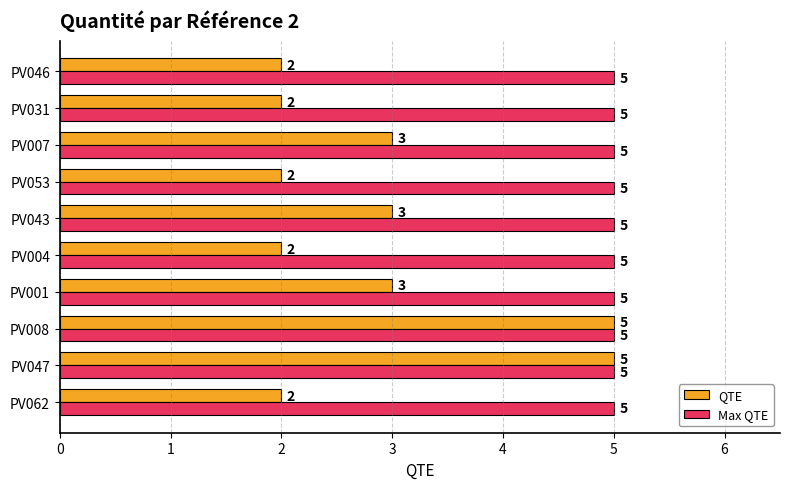

What is the difference between the highest and lowest values at PV046?

3